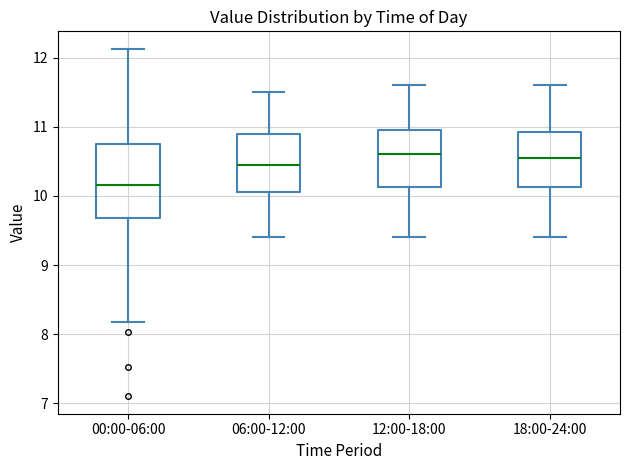

Which box's median line is the lowest?

00:00-06:00